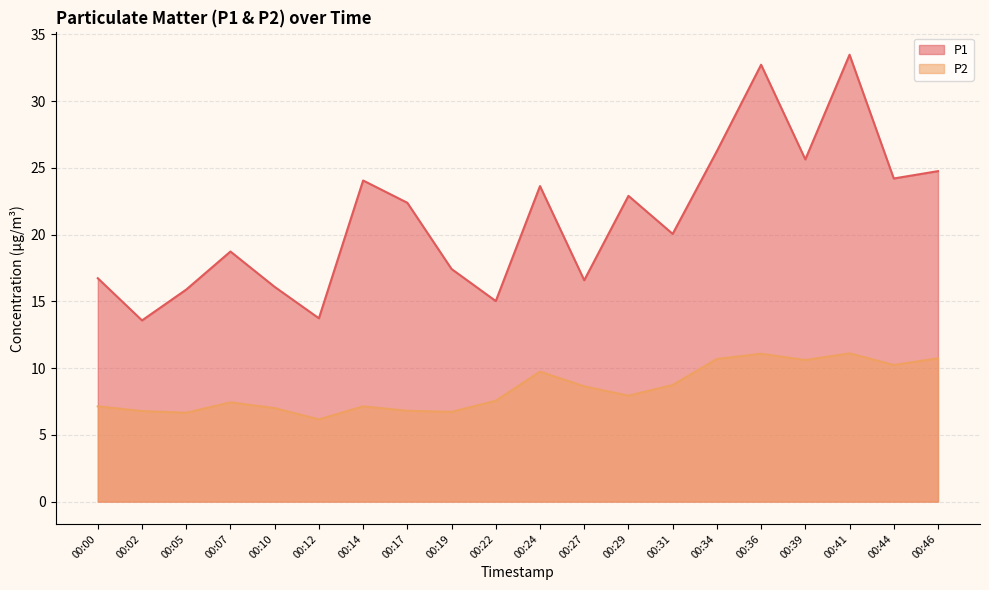

What is the difference between the second highest and minimum values in the P2 series?

4.9